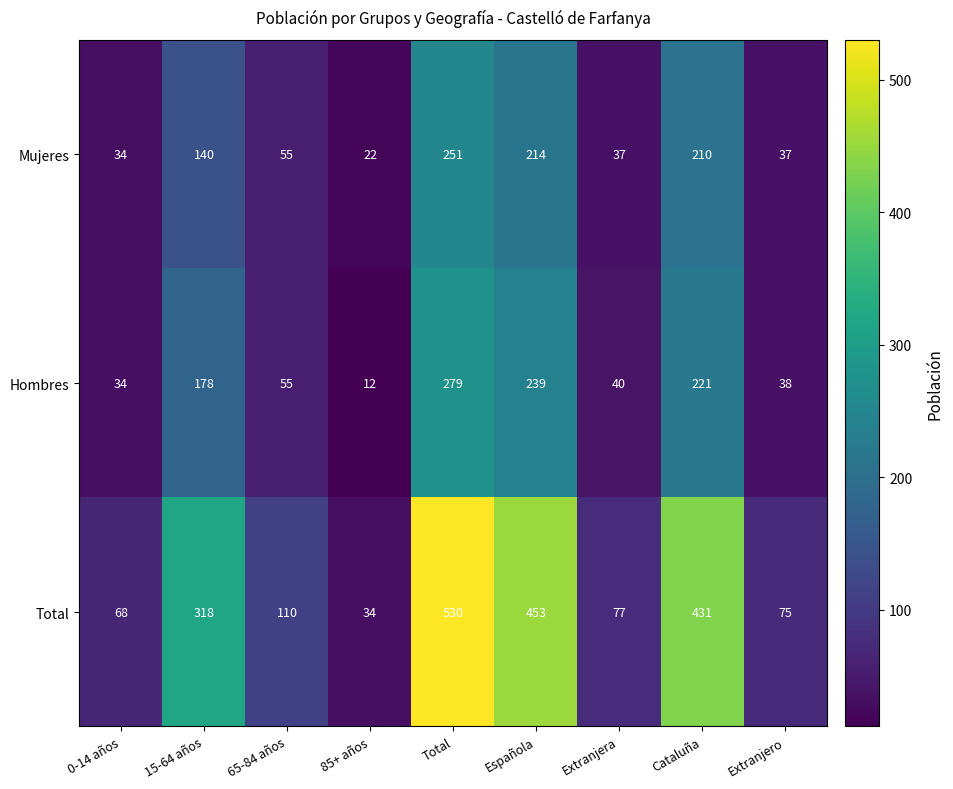

Is it true that Mujeres equals 210 at Cataluña?

True